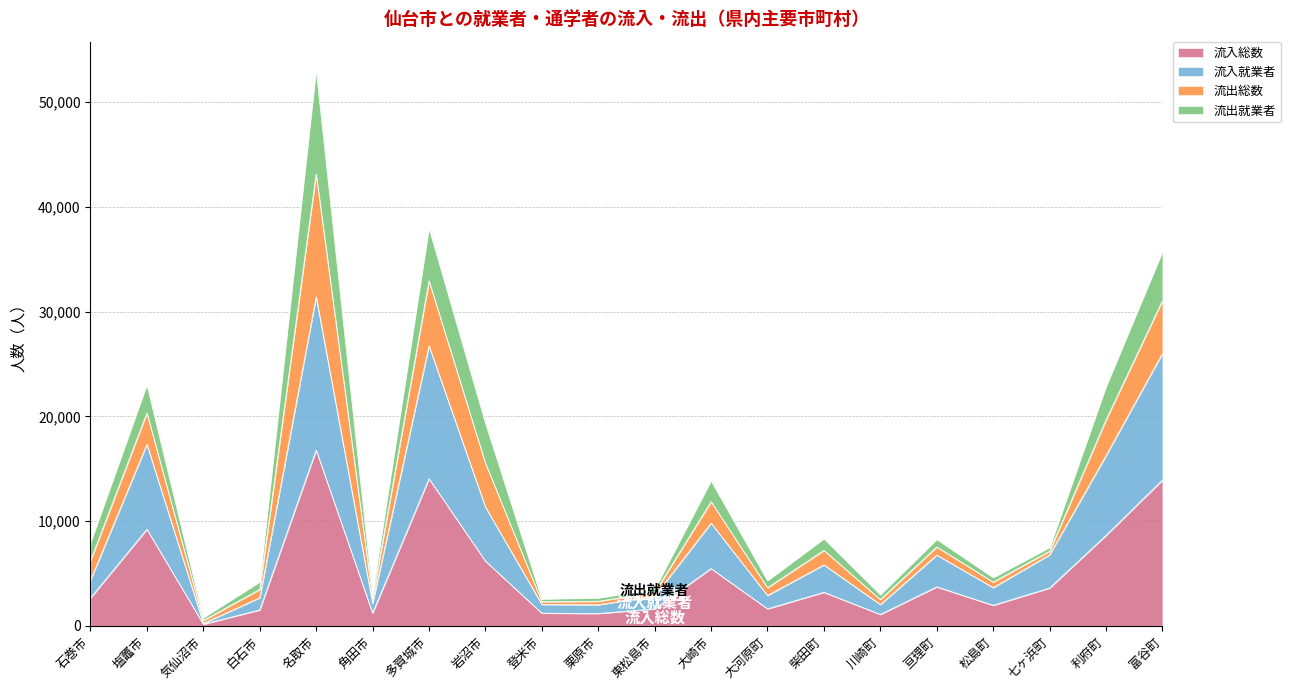

True or false: 流入総数 and 流入就業者 intersect in this chart.

False